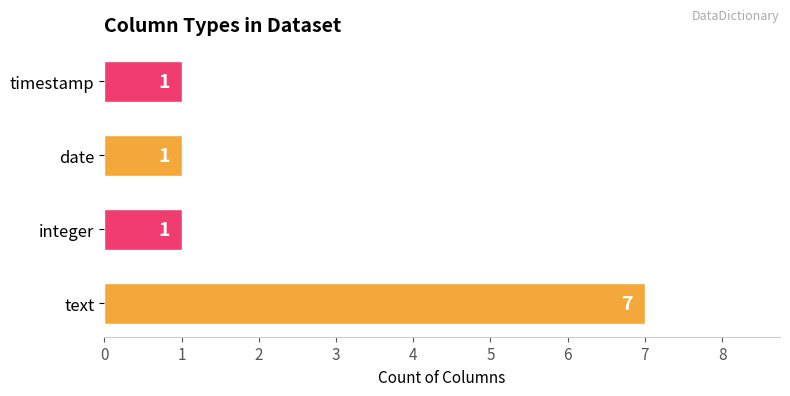

Count the values in the range 1 to 7.

4